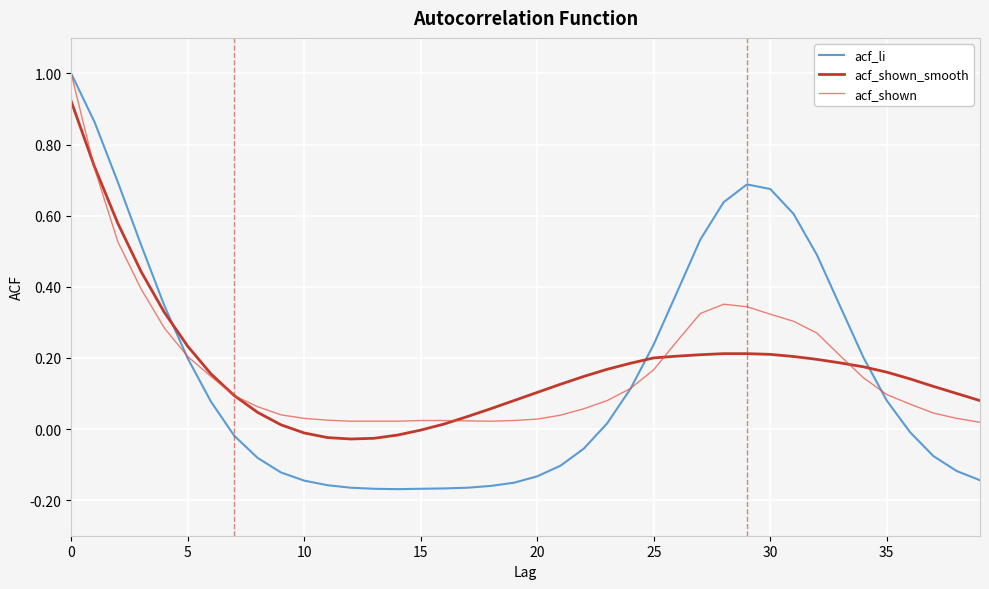

What is the greatest value displayed?

1.0